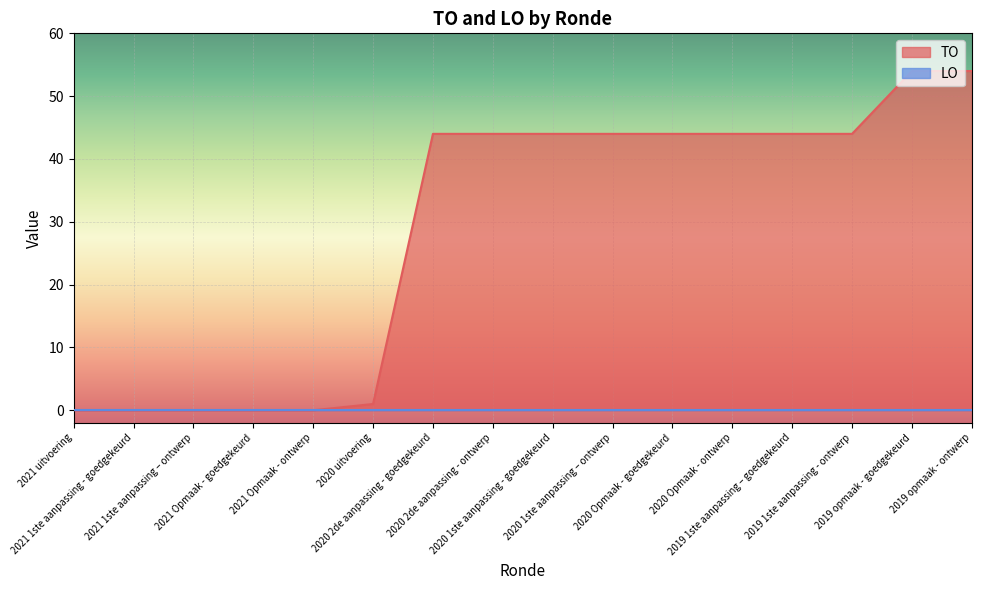

True or false: the data has more than 0 interior local peaks.

False